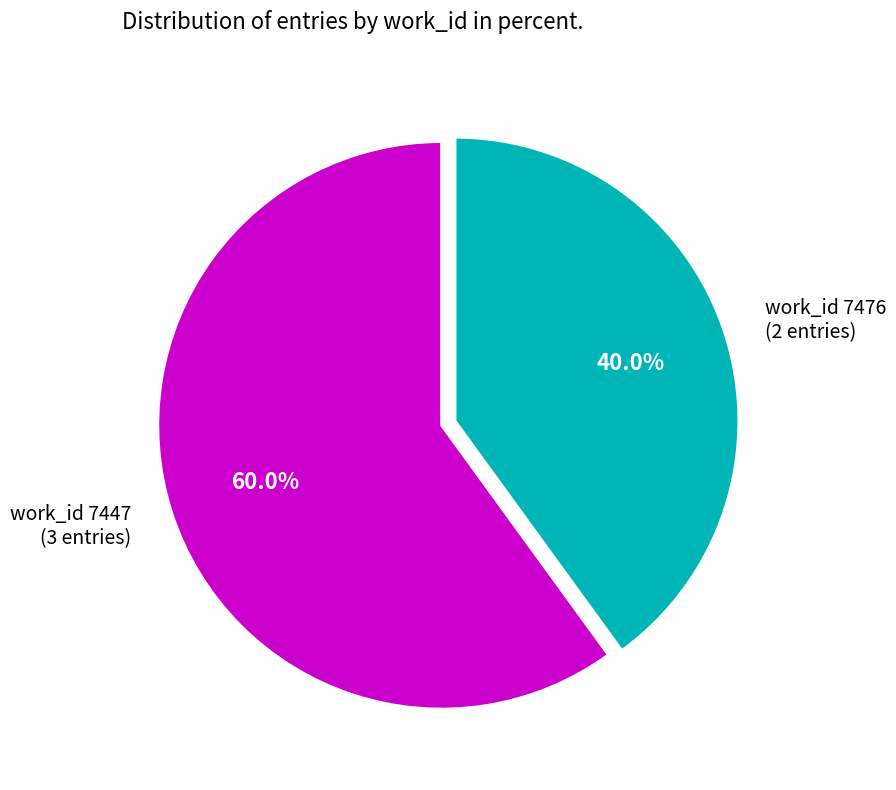

What percentage is NOT represented by work_id 7447 (3 entries)?

40.0%